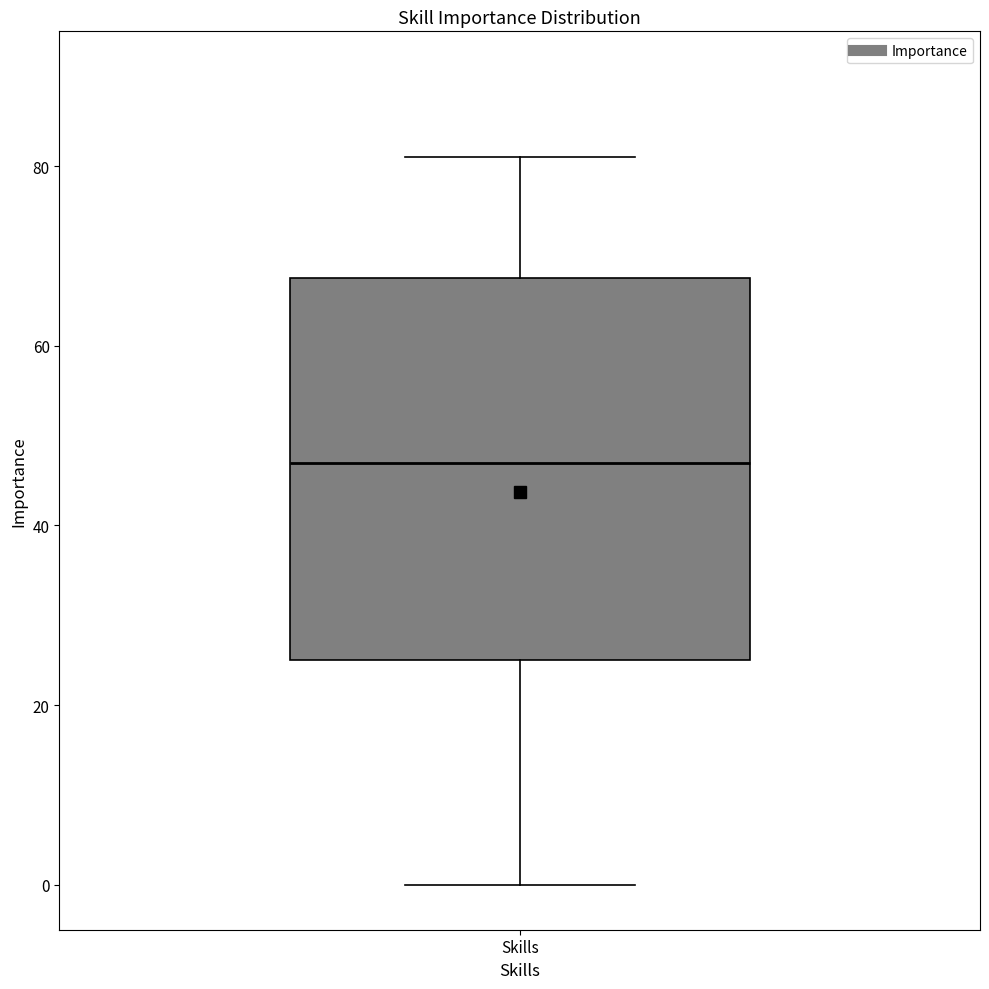

Read this box plot against the y-axis: the position of the median line, the range covered by the box, and the ends of both whiskers. The values are not printed on the chart, so give them approximately, as read against the axis.

median 48, box 26 to 68, whiskers 0 to 82